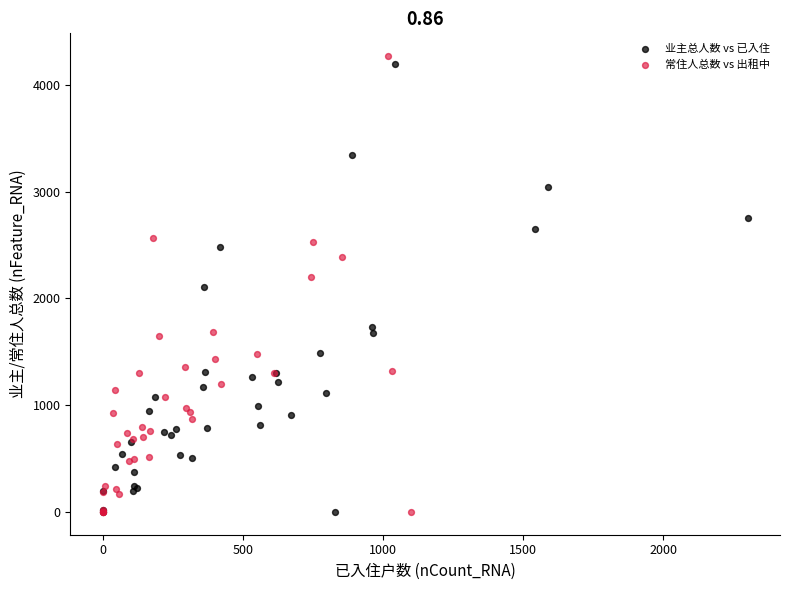

Which series has the largest Y range (max minus min)?

常住人总数 vs 出租中